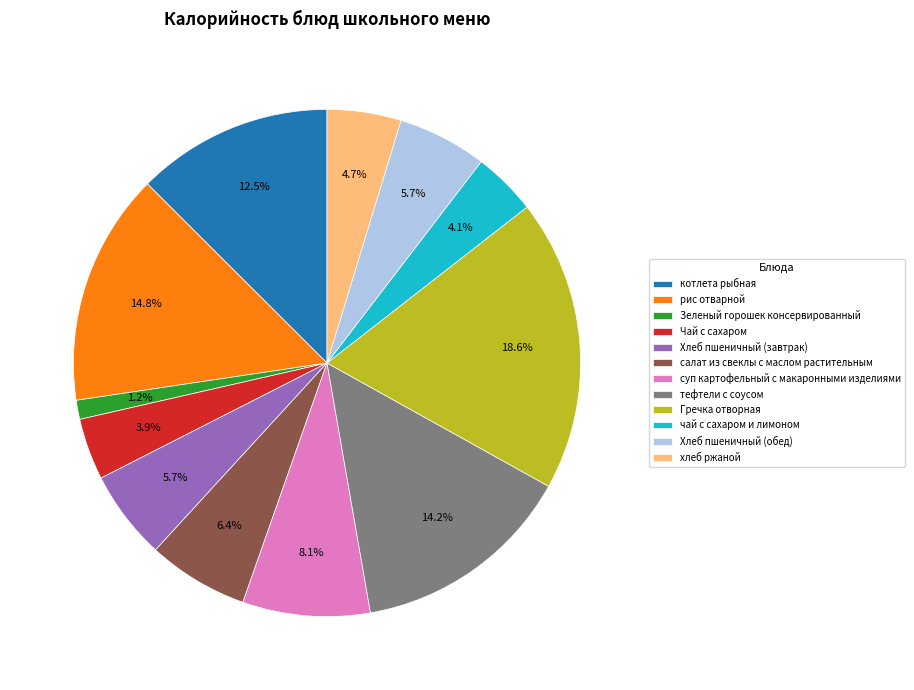

How many slices are in this pie chart?

12